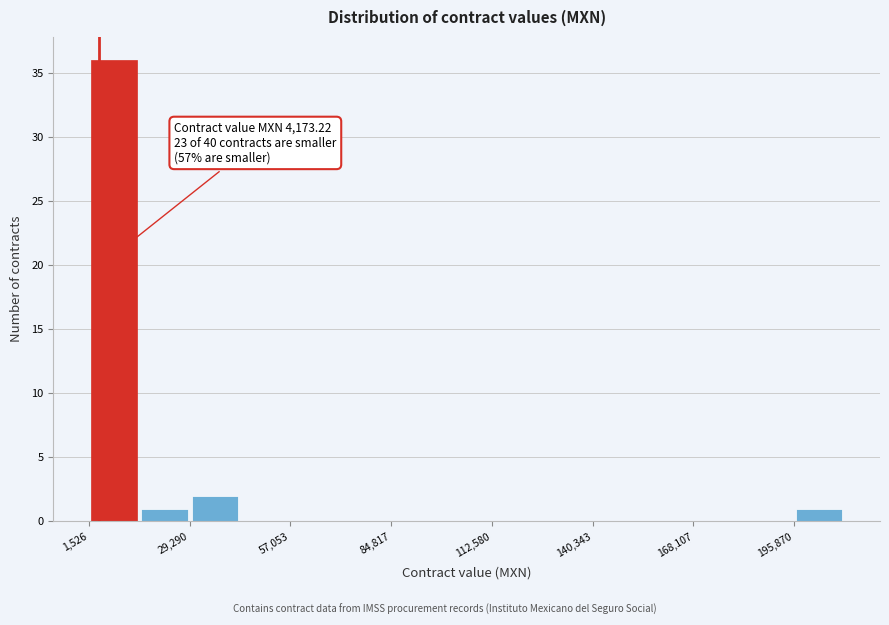

Around what value on the x-axis is the tallest bar? Give the approximate position of its centre, as read against the axis.

10000